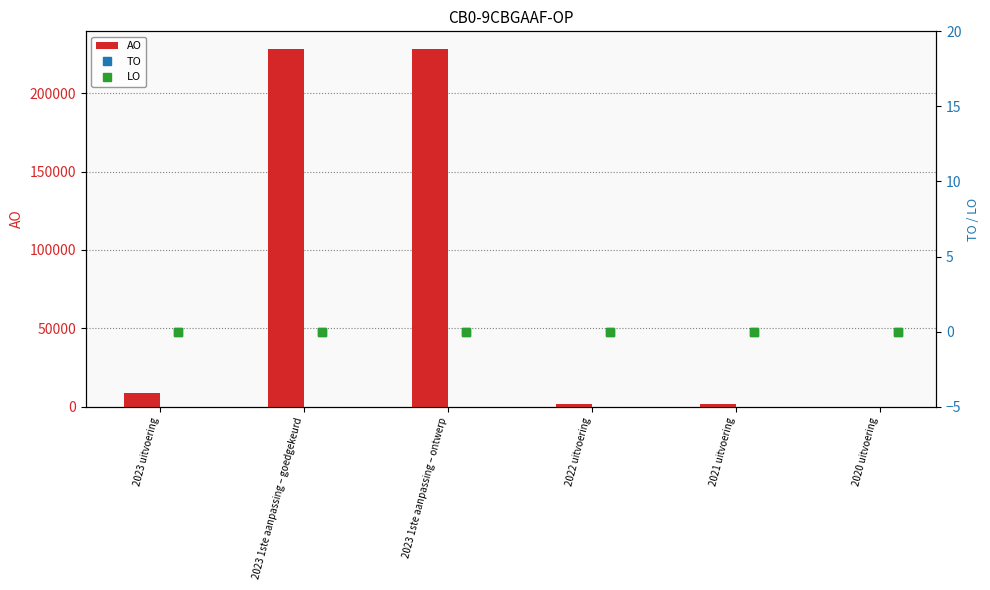

The AO series shows 8856 at 2023 uitvoering. True or false?

True